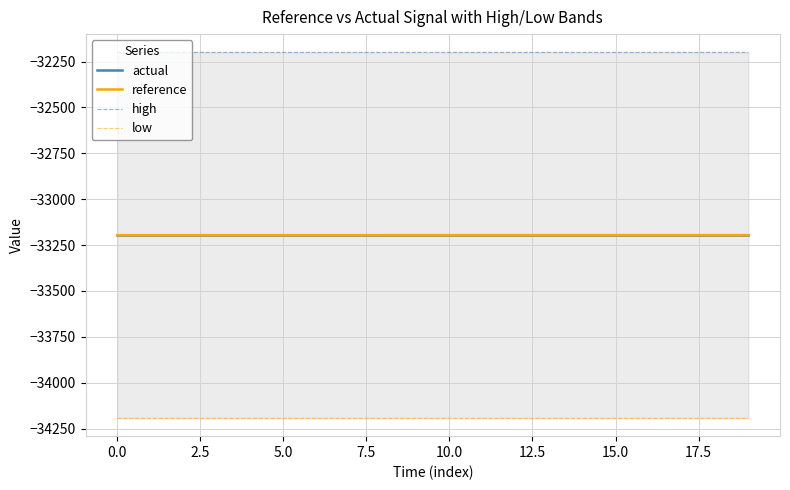

The reference series shows -33195.8 at 16. True or false?

True